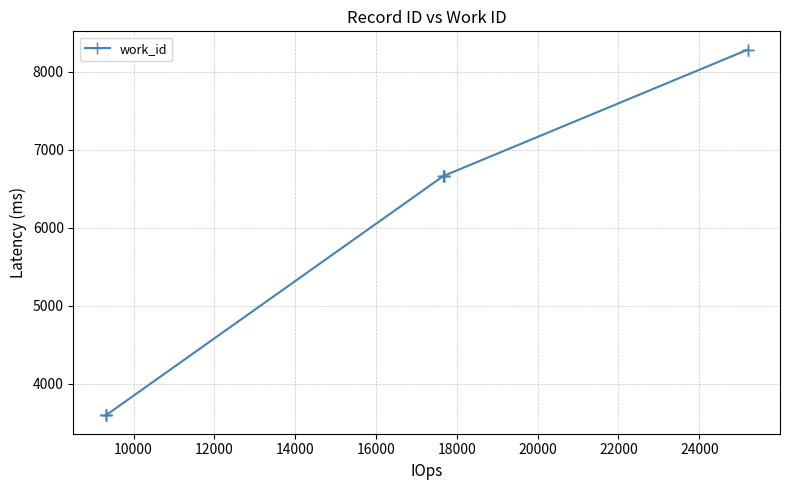

What is the greatest value displayed?

8285